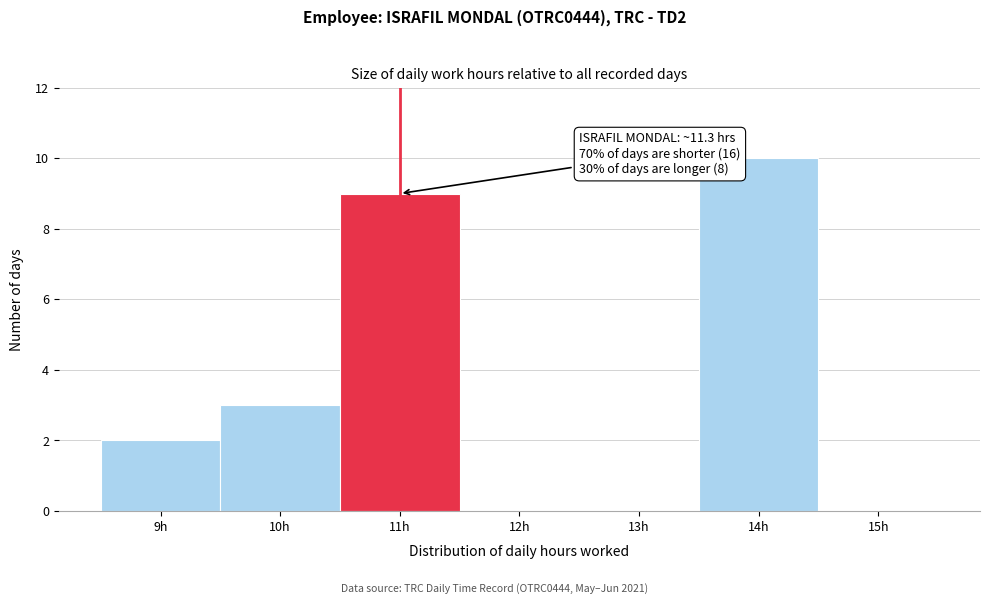

Reading left to right, extract all data points from this chart.

9h=2	10h=3	11h=9	12h=0	13h=0	14h=10	15h=0